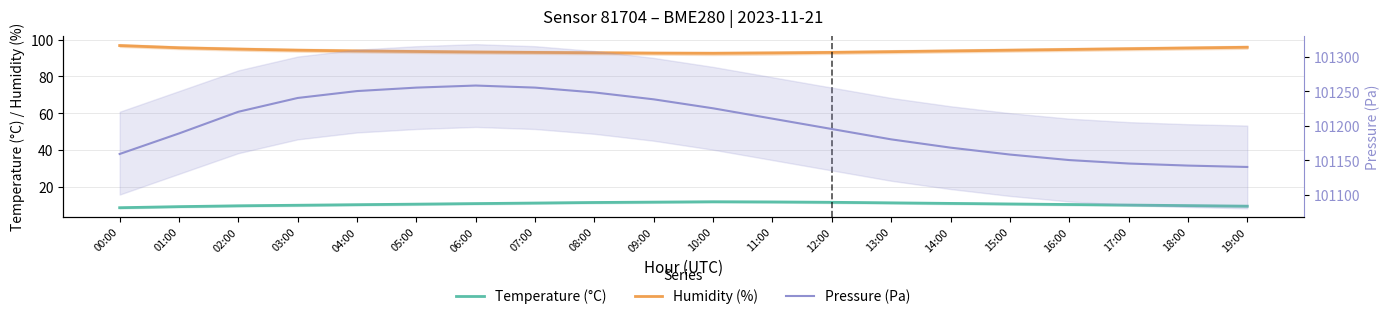

True or false: Temperature (°C) and Humidity (%) cross at least once.

False